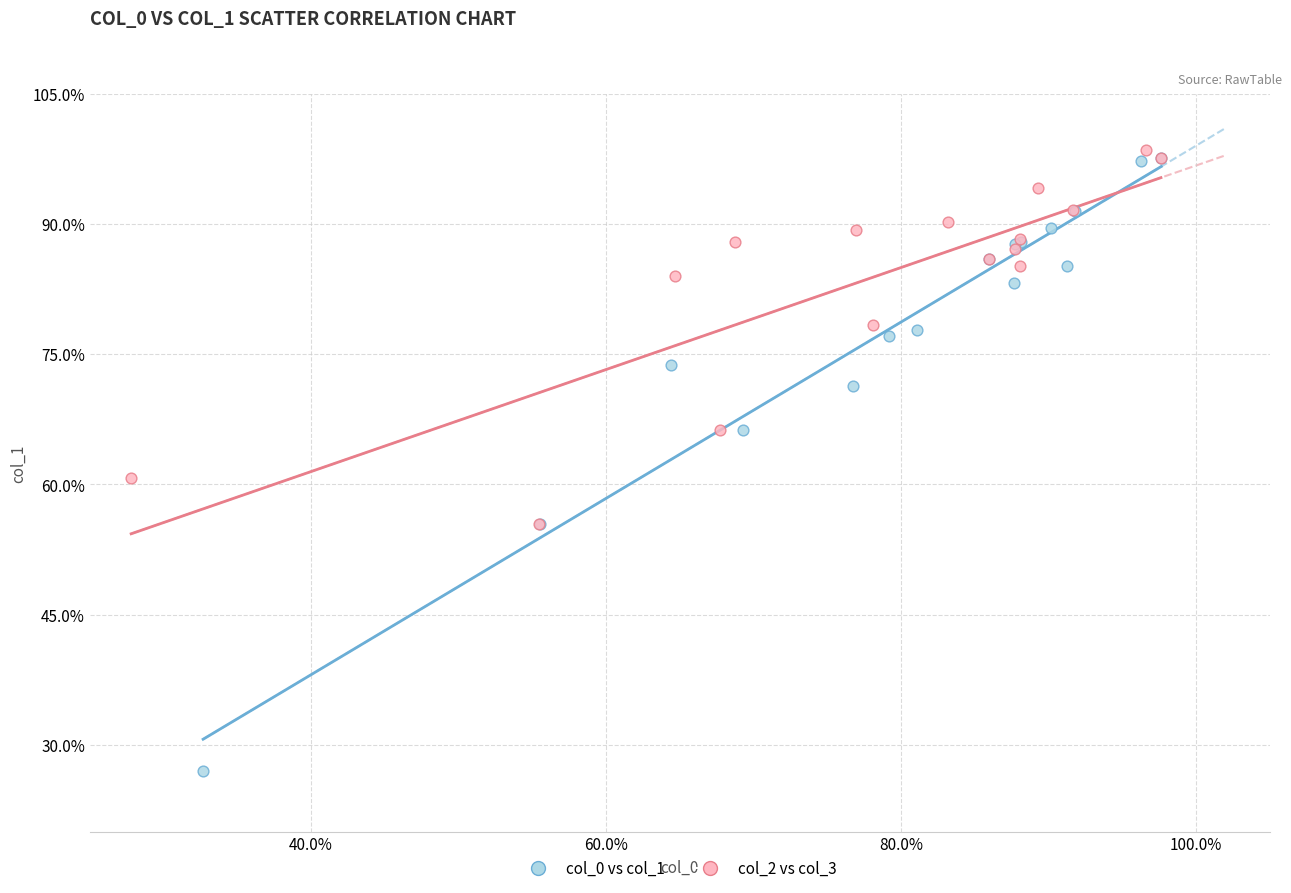

What are all the series names shown in the legend?

col_0 vs col_1, col_2 vs col_3